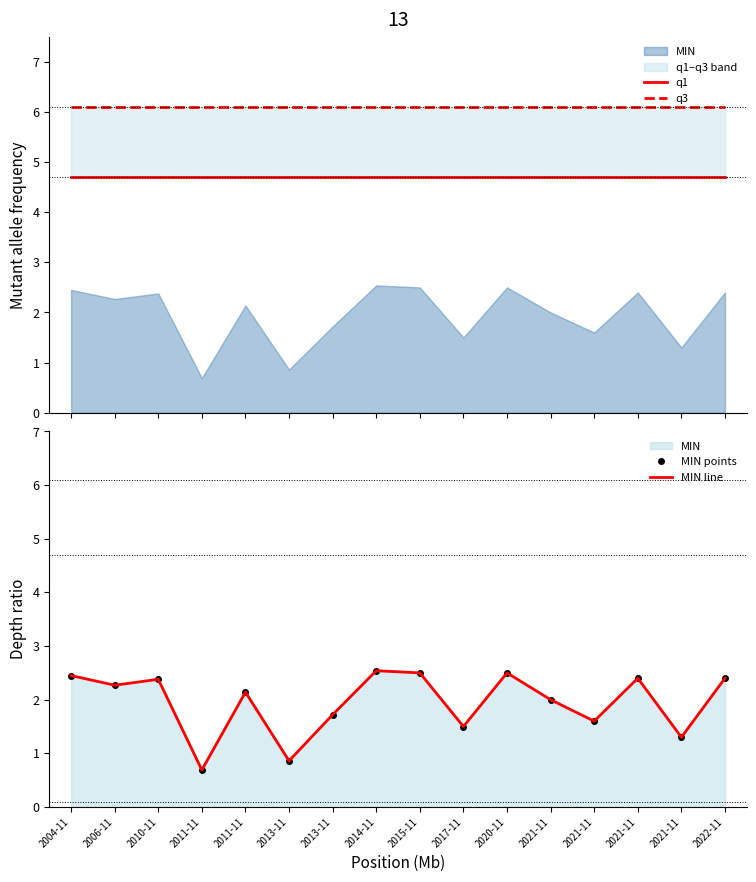

Rank the series by their maximum value, from lowest to highest.

MIN points, MIN line, q1, q3